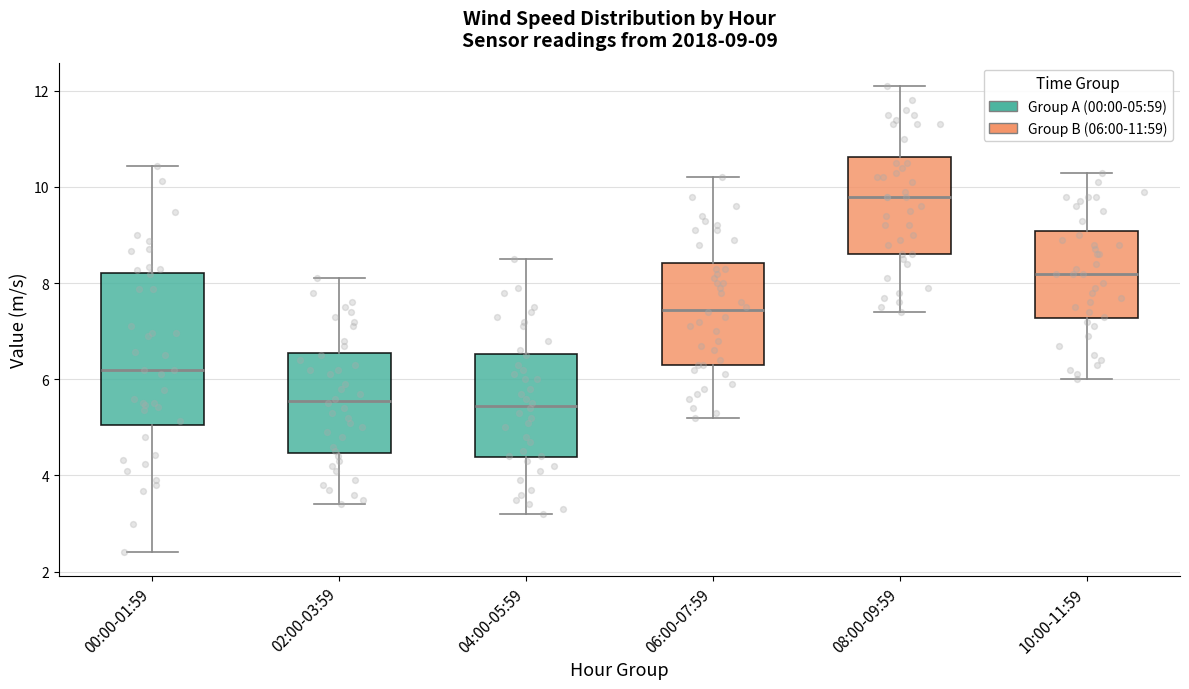

Which box is the tallest, from its lower edge to its upper edge?

00:00-01:59